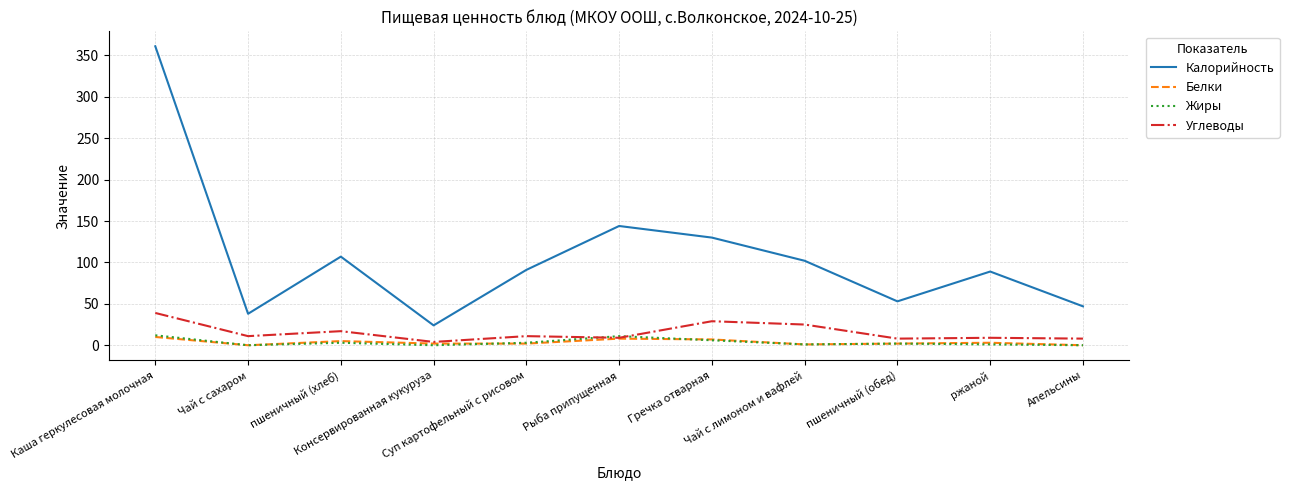

True or false: Калорийность and Белки cross at least once.

False